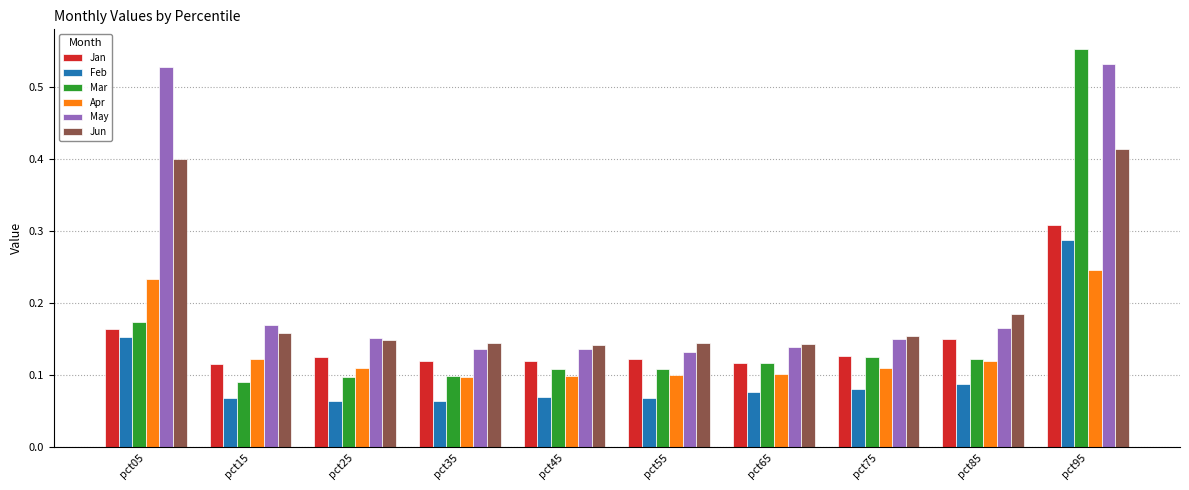

What is the total value across all series at pct35?

0.7